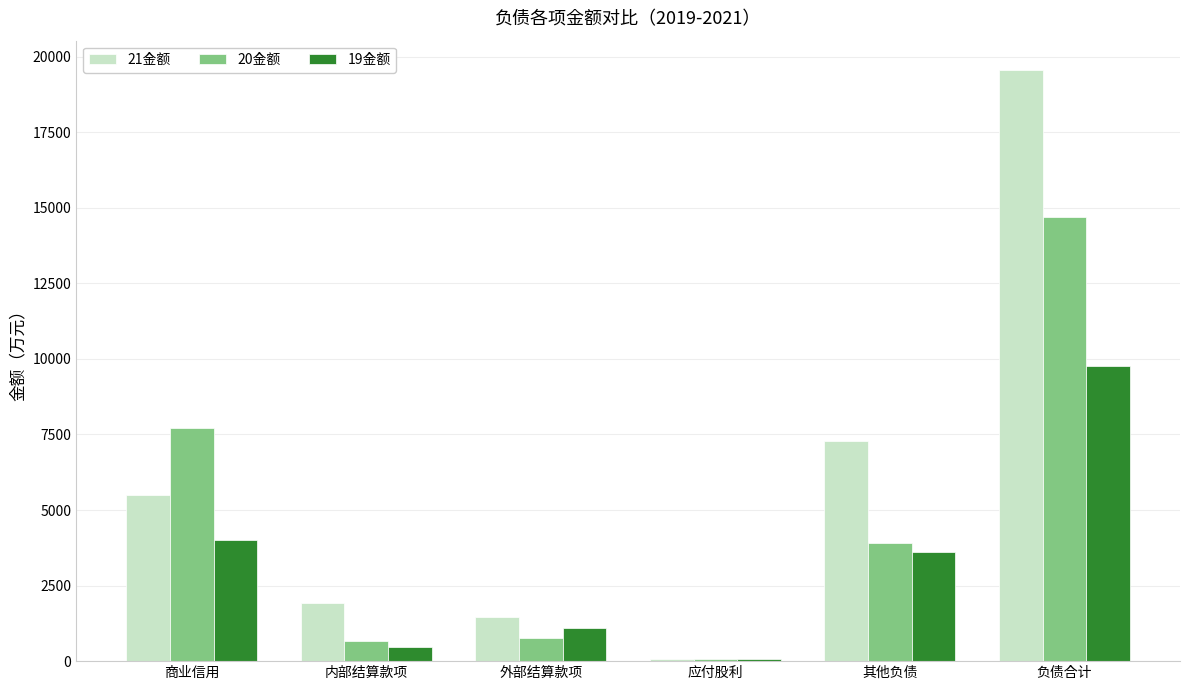

How many groups of bars are there?

6